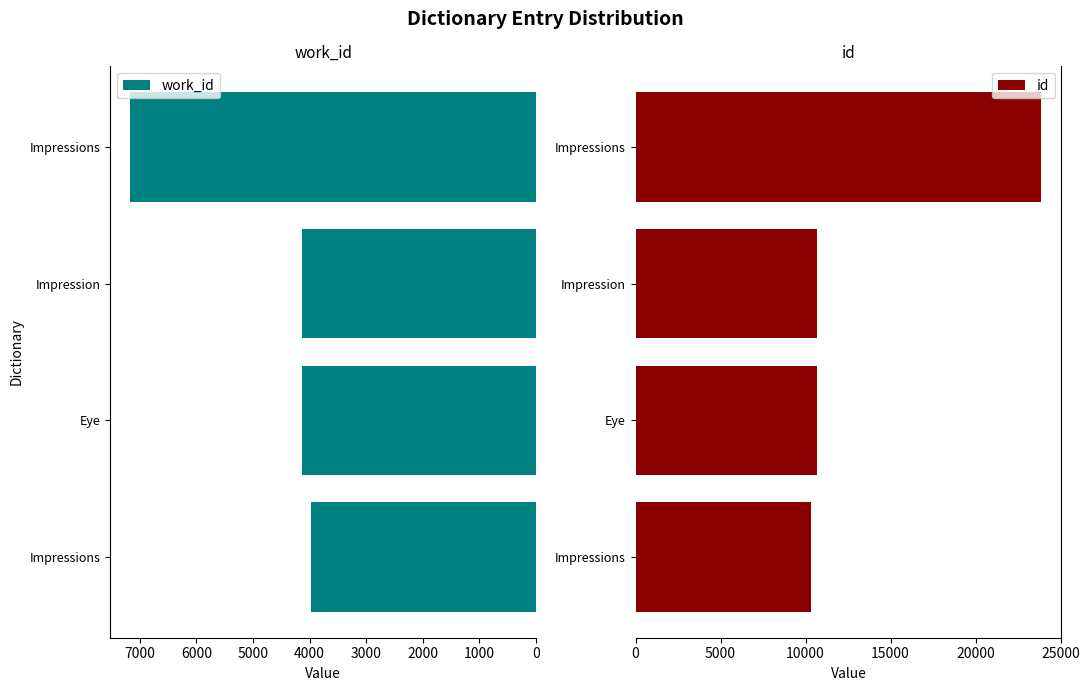

Count the number of data series in this chart.

2